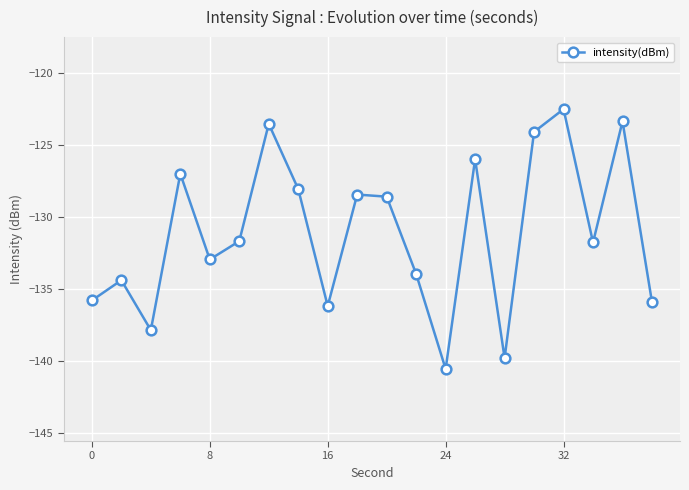

True or false: there are more than 2 points higher than both neighbors.

True